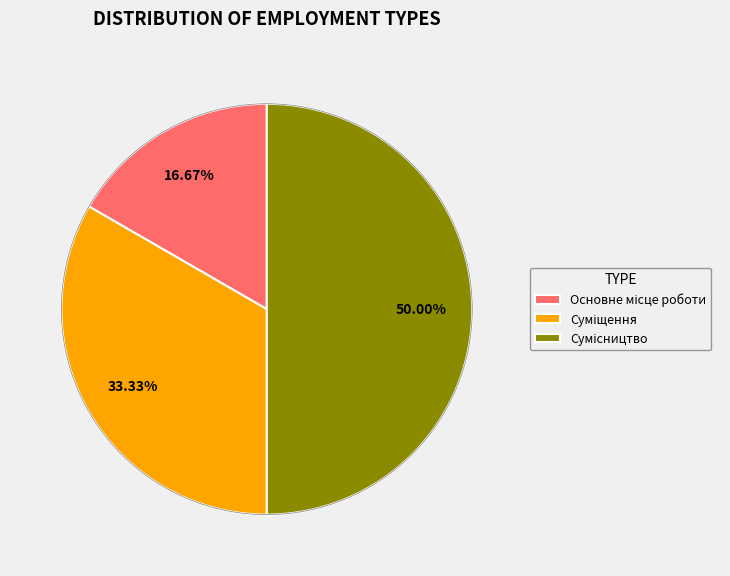

Rank the categories by value from highest to lowest.

Сумісництво, Суміщення, Основне місце роботи